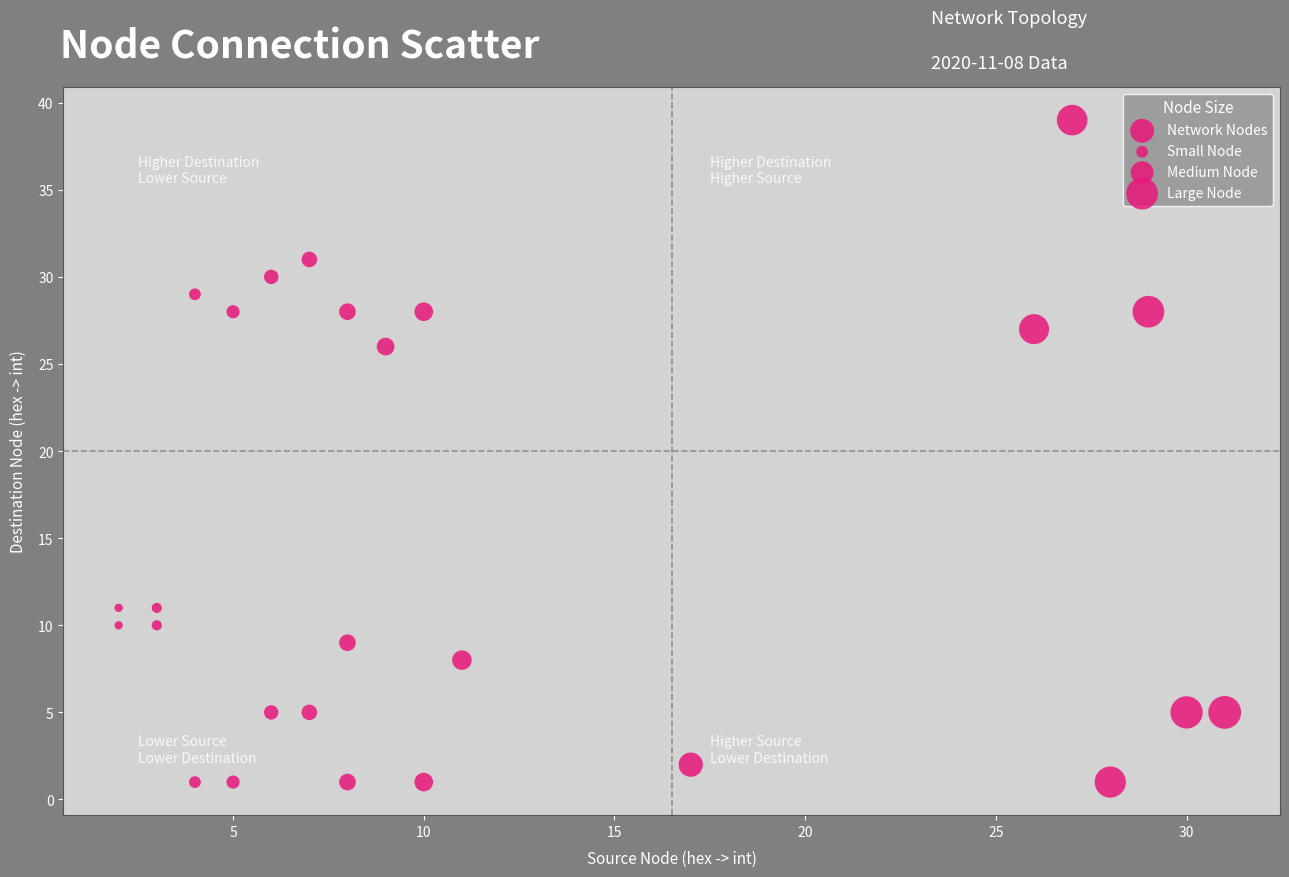

What is the range of Y values (max minus min)?

38